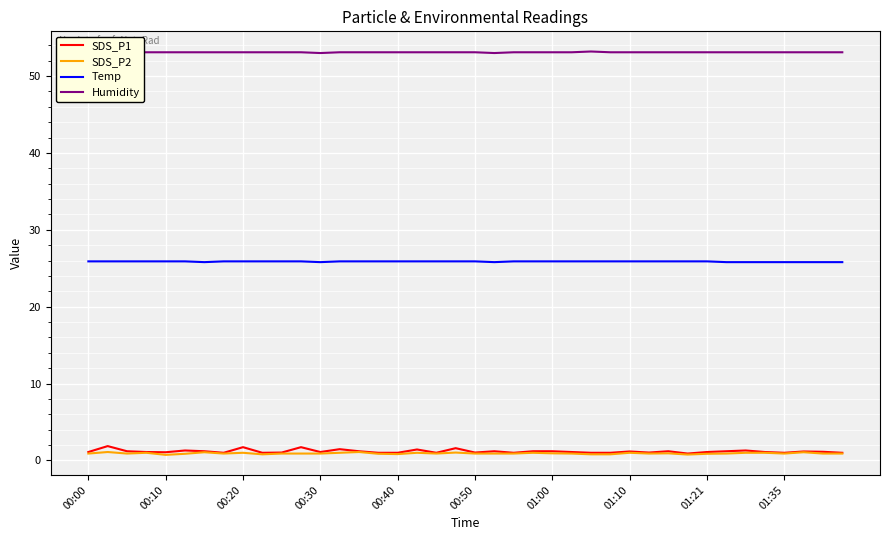

True or false: SDS_P2 has more than 0 interior local peaks.

True